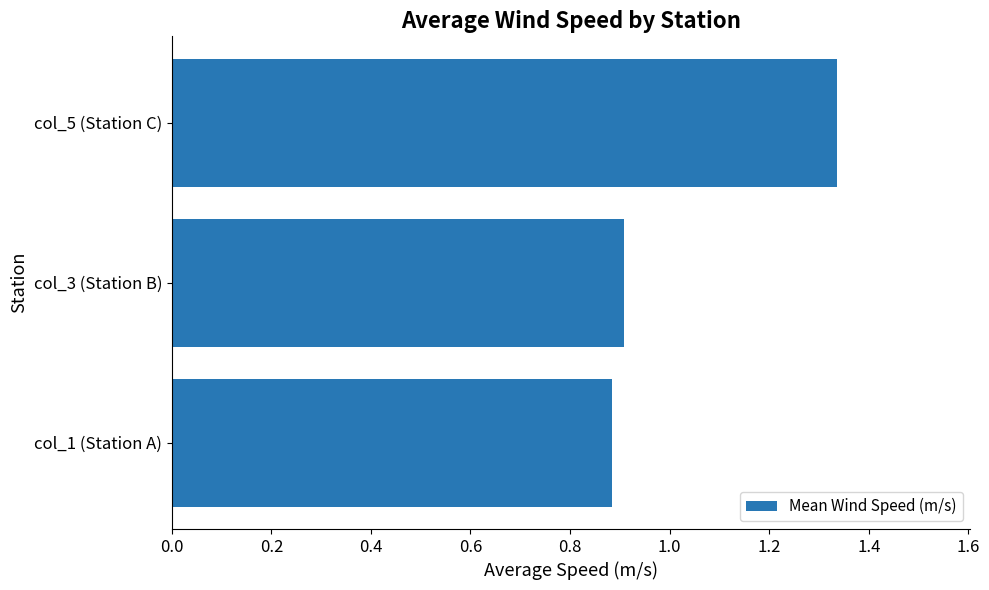

Are the bars horizontal?

Yes